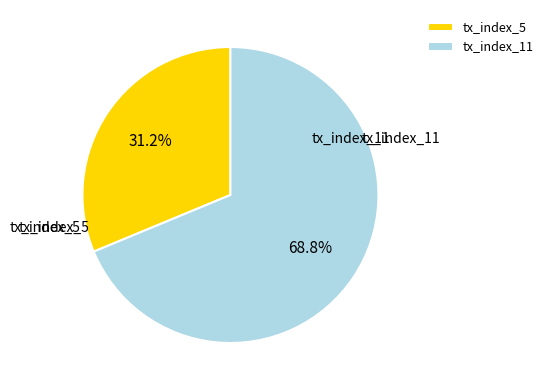

Which category has the biggest portion of the pie?

tx_index_11